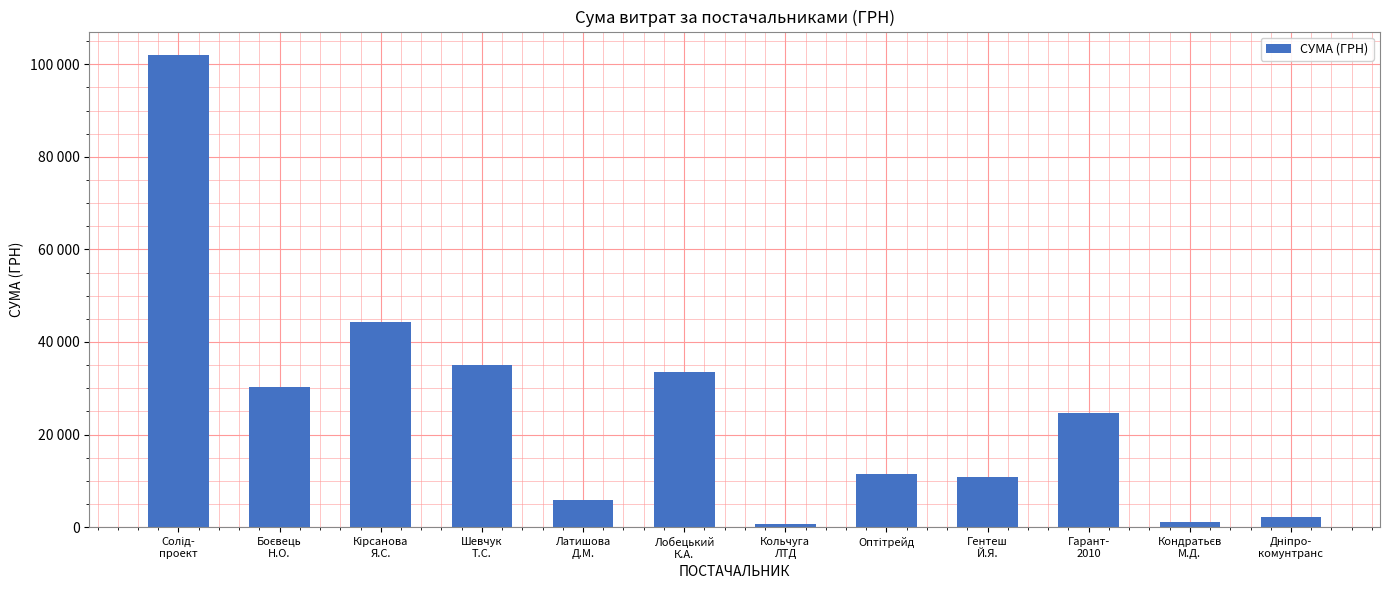

What is the minimum value shown in the chart?

594.0